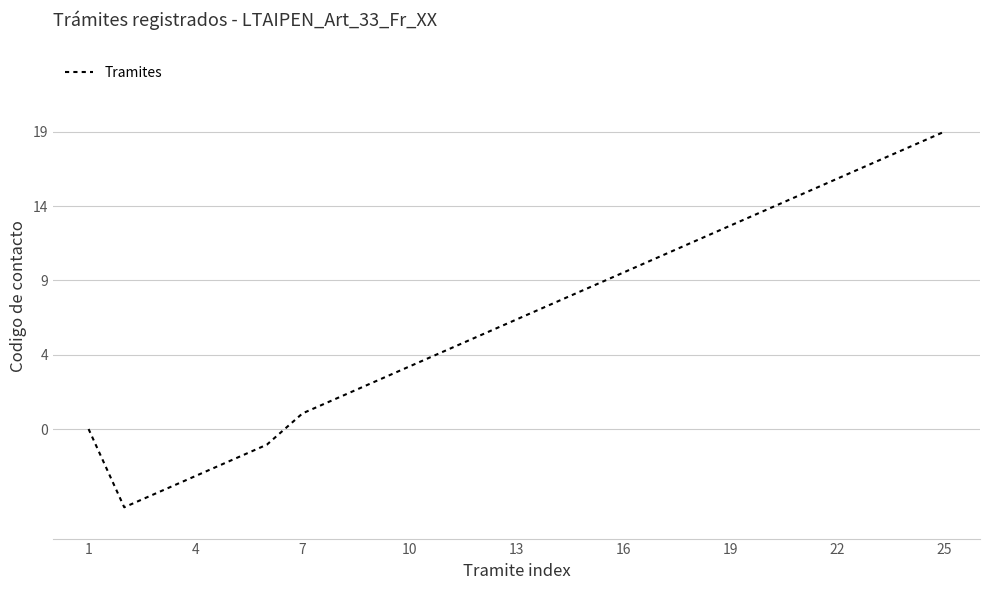

How many interior local valleys (lower than both neighbors) does the data have?

1